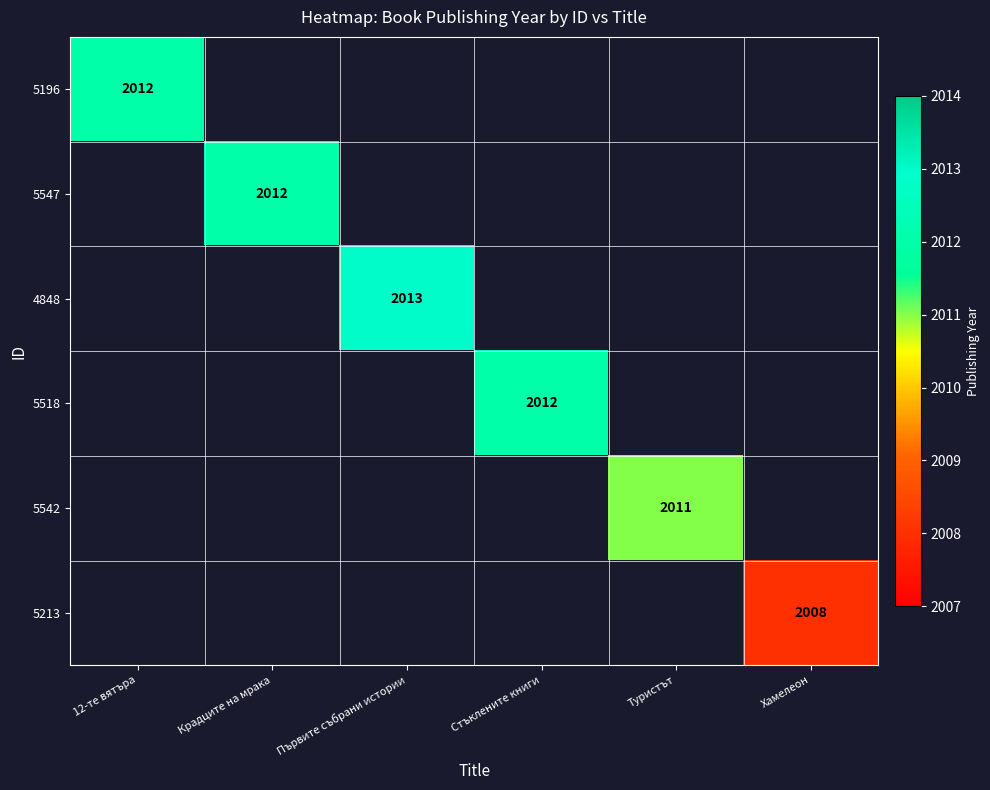

Is it true that 4848 equals 808 at Първите събрани истории?

False